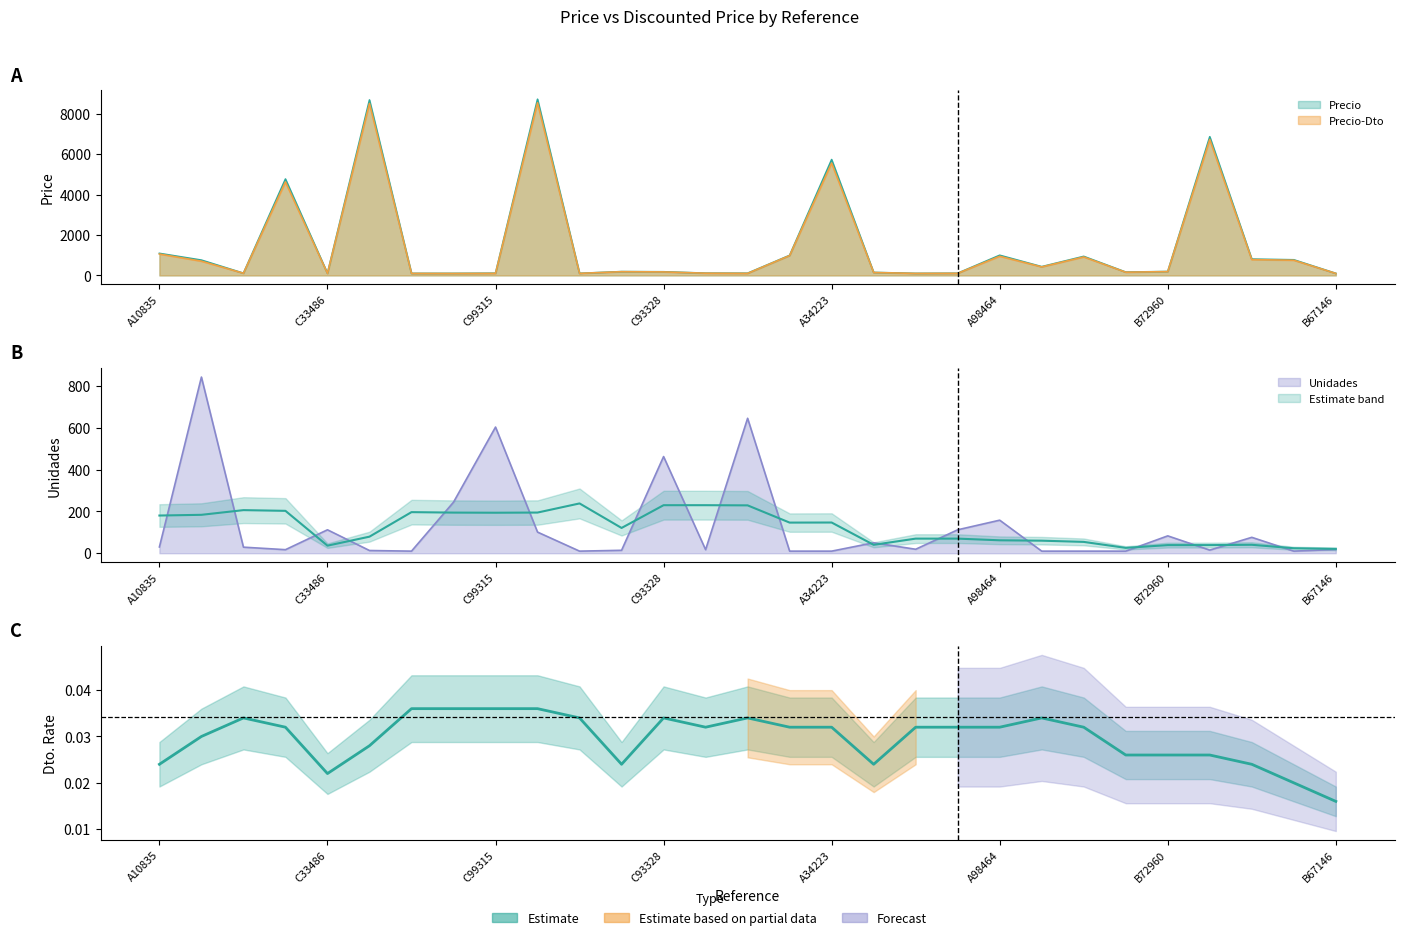

Where is the data nearest to the value 0?

B67146